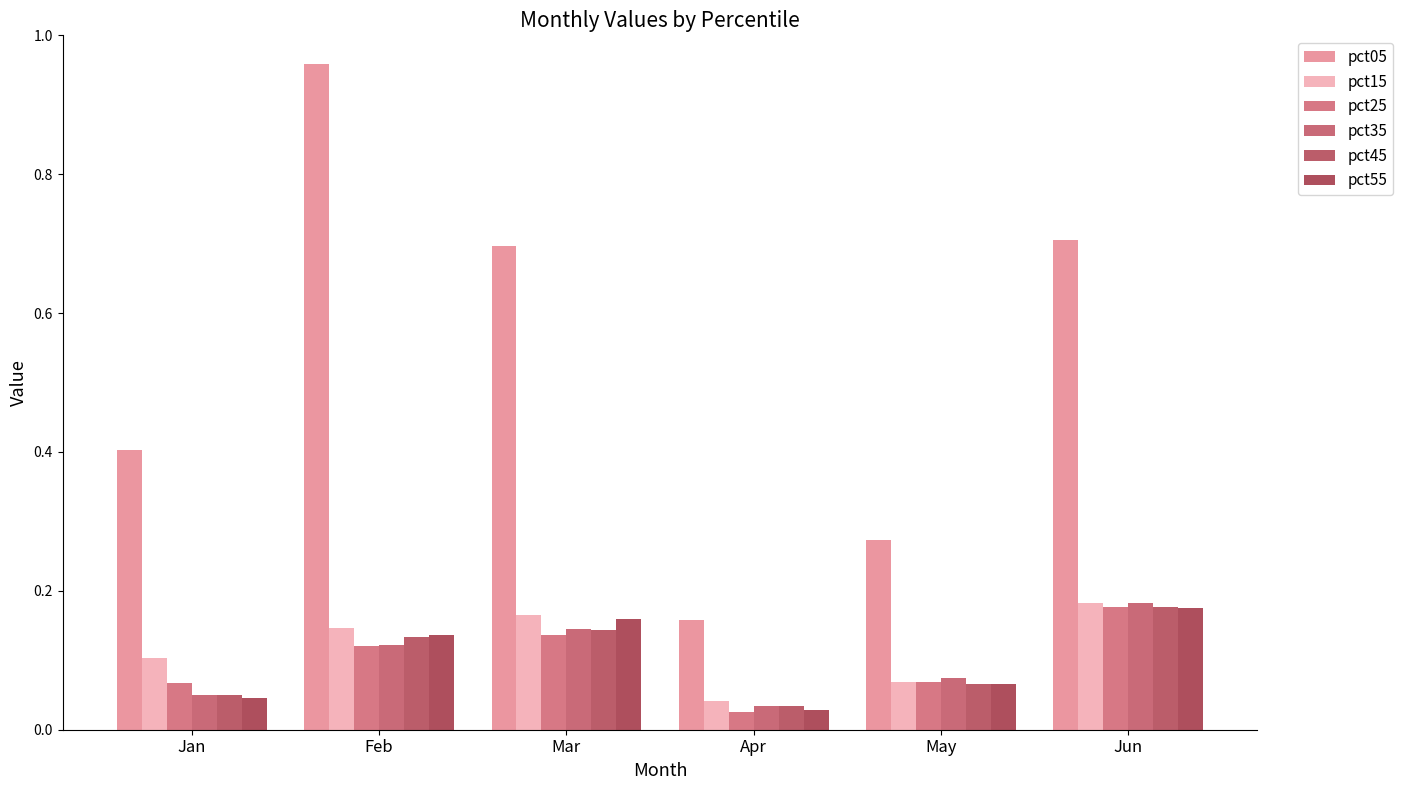

What are all the series names shown in the legend?

pct05, pct15, pct25, pct35, pct45, pct55